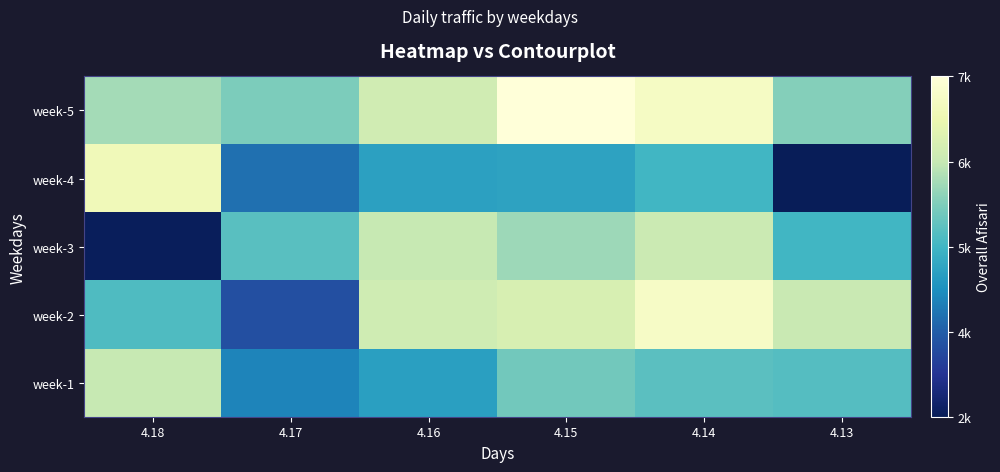

Which series changed the most between 4.18 and 4.15?

week-3